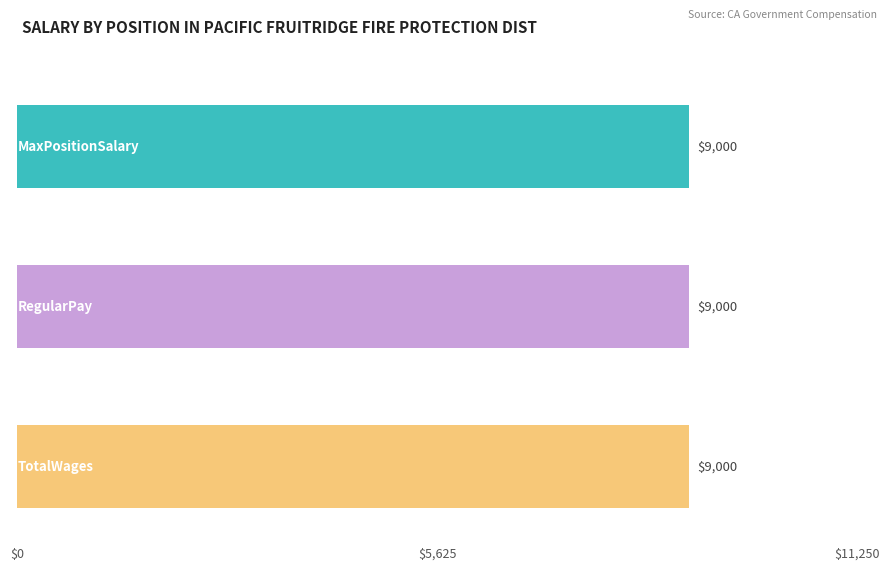

Between Director and Director, which series saw the biggest shift?

MaxPositionSalary